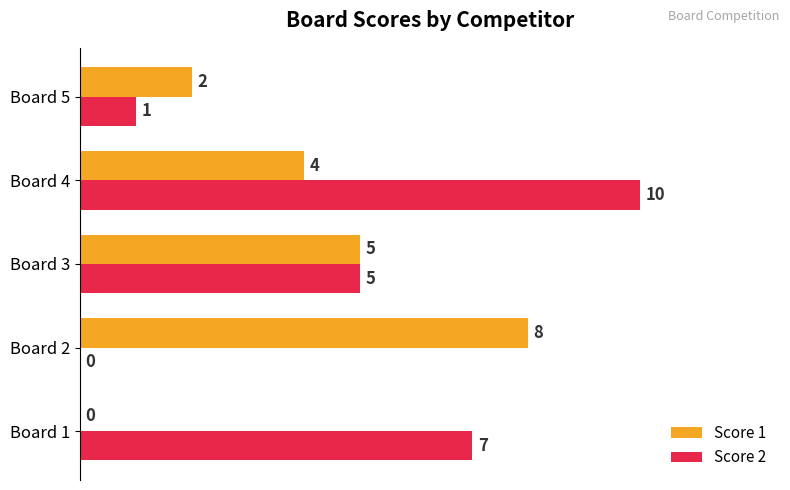

What is the sum of the Score 2 values at Board 1 and Board 4?

17